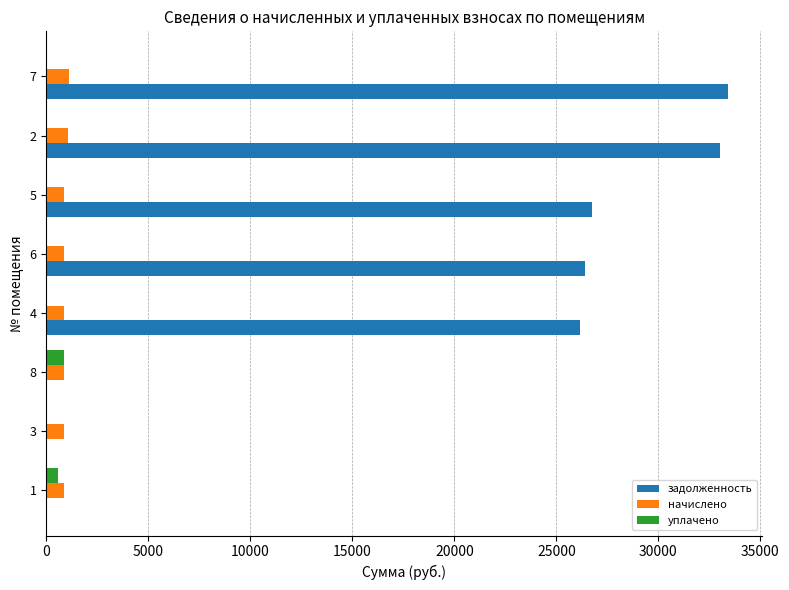

Which series changed the most between 3 and 6?

задолженность